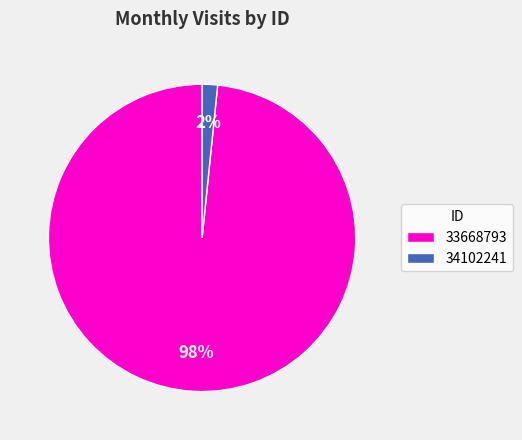

Do 34102241 and 33668793 together represent more than half of the pie?

Yes